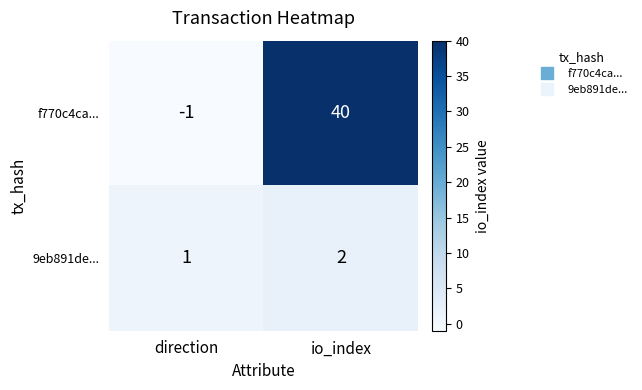

What is the sum of the 9eb891de... values at direction and io_index?

3